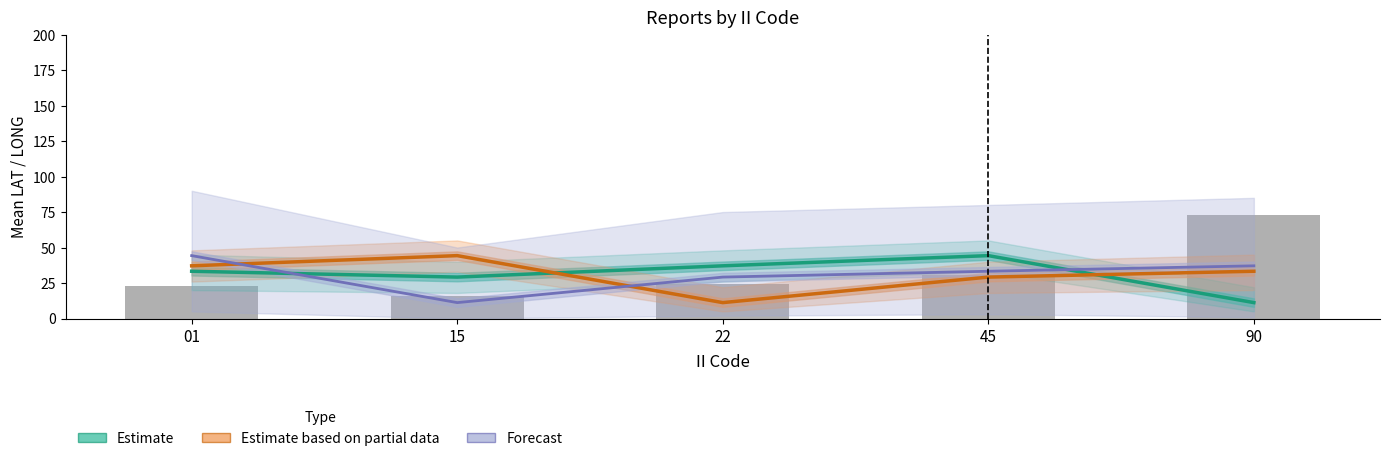

What is the value of the Estimate bar at the 2nd from the left?

29.2